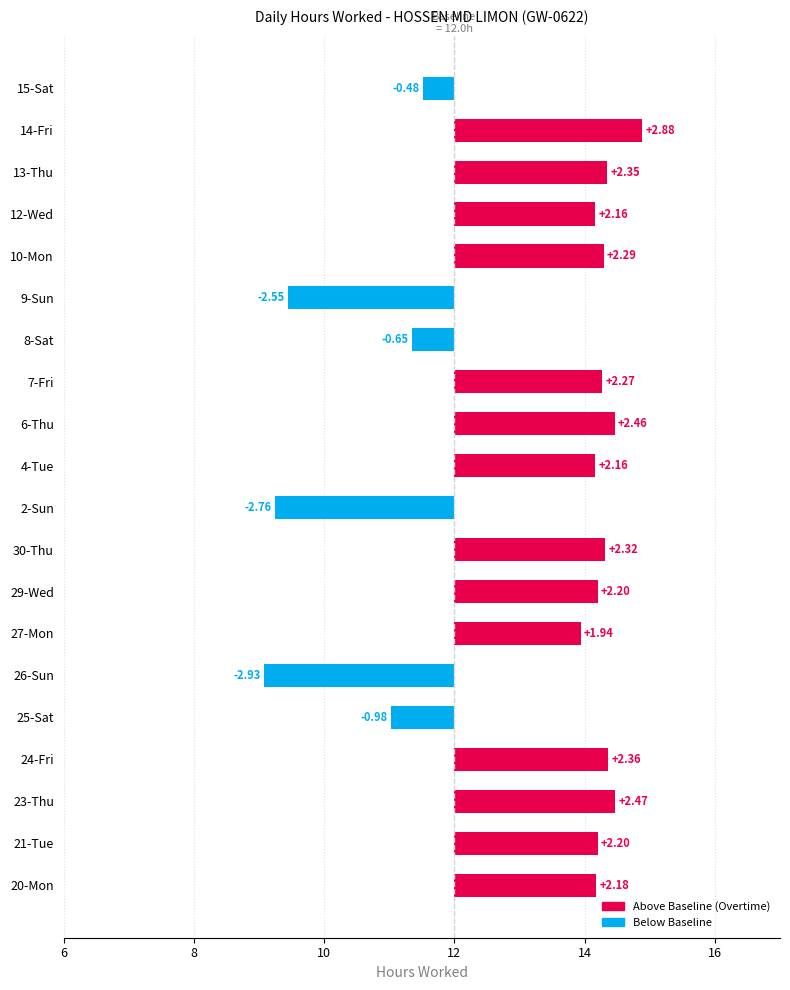

List the labels in order of value, smallest first.

26-Sun, 2-Sun, 9-Sun, 25-Sat, 8-Sat, 15-Sat, 27-Mon, 4-Tue, 12-Wed, 20-Mon, 21-Tue, 29-Wed, 7-Fri, 10-Mon, 30-Thu, 13-Thu, 24-Fri, 6-Thu, 23-Thu, 14-Fri